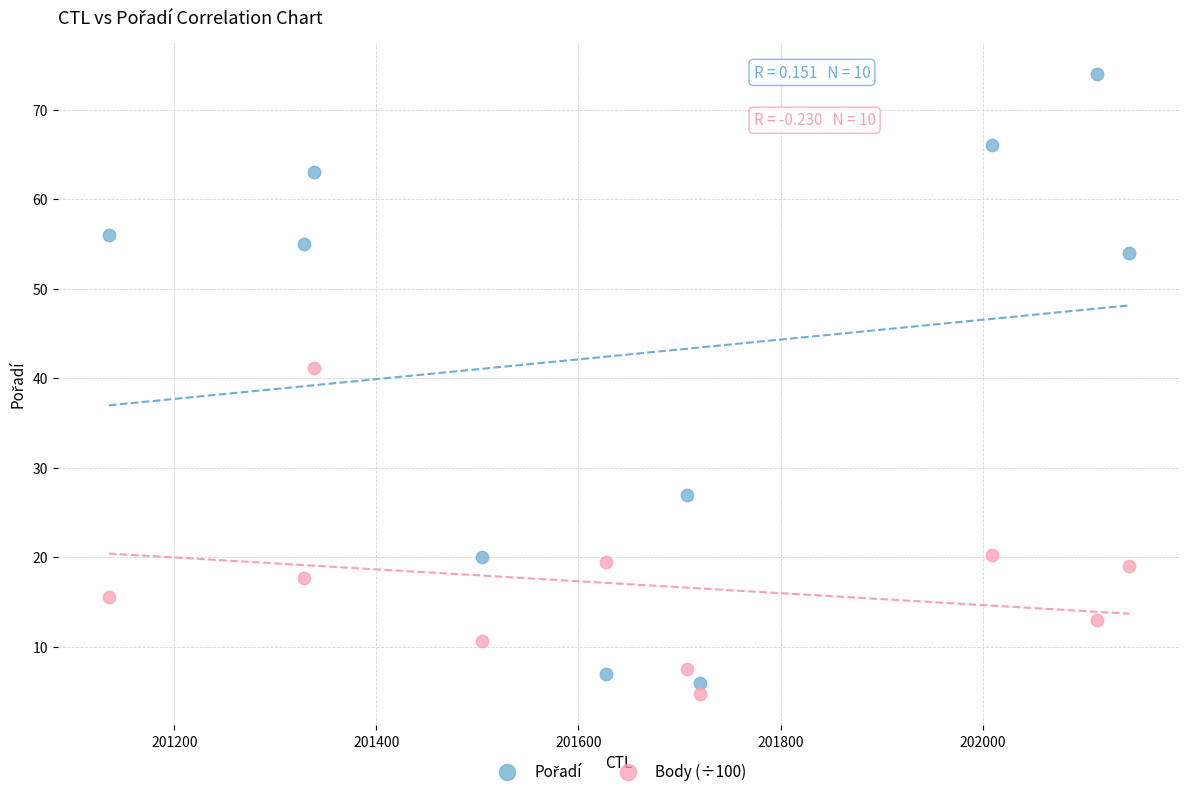

Across all data points, what is the range of X values (max minus min)?

1010.0